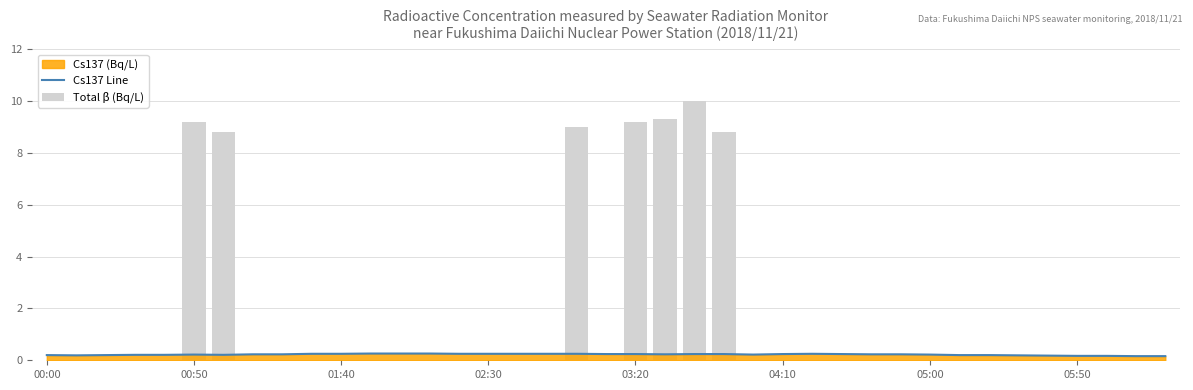

What is the difference between the Total β (Bq/L) values at 20 and 21?

0.1